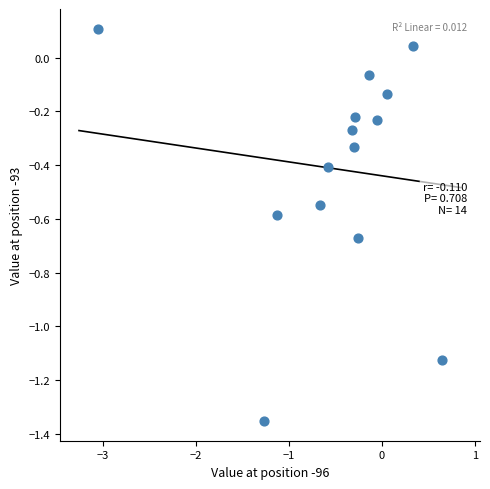

What is the range of X values (max minus min)?

3.7